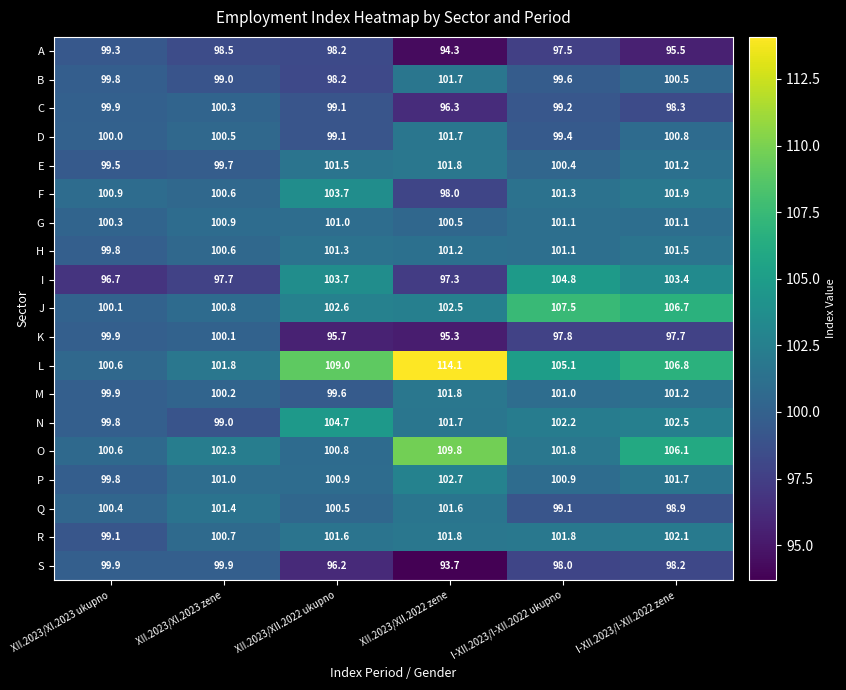

How many data points in B are less than 99?

1